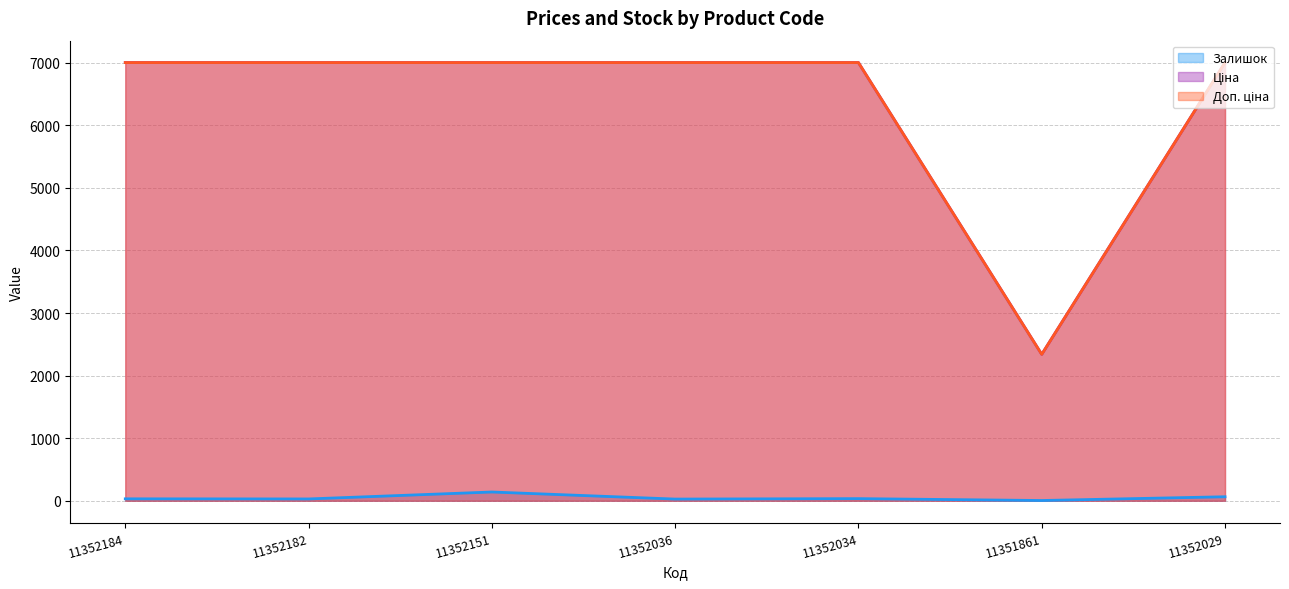

Which series changed the most between 11351861 and 11352029?

Доп. ціна